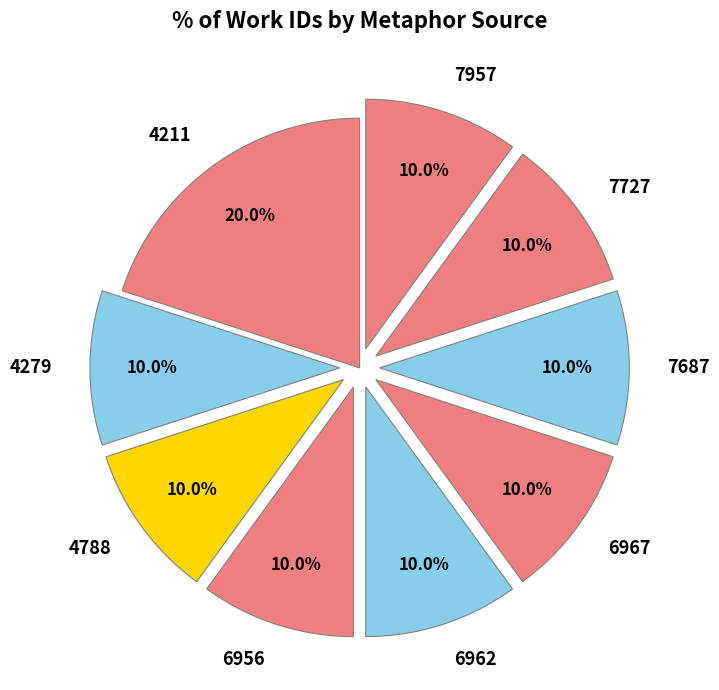

What percentage is NOT represented by 4279?

90.0%